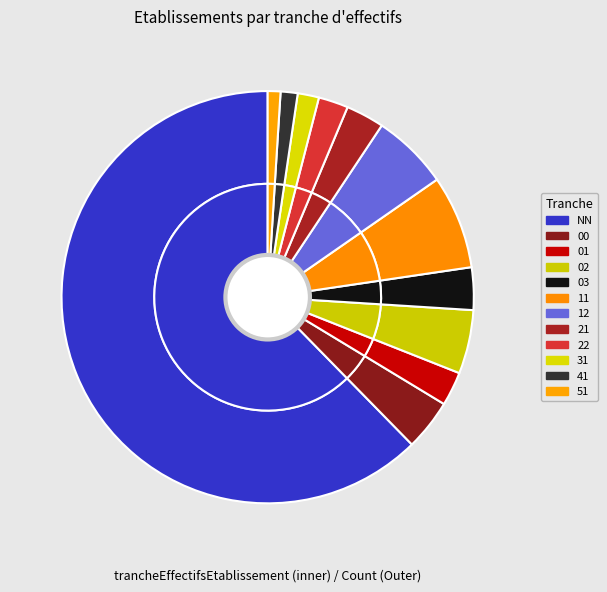

To the nearest percent, what is the difference between the 01 and 03 slice percentages?

1%